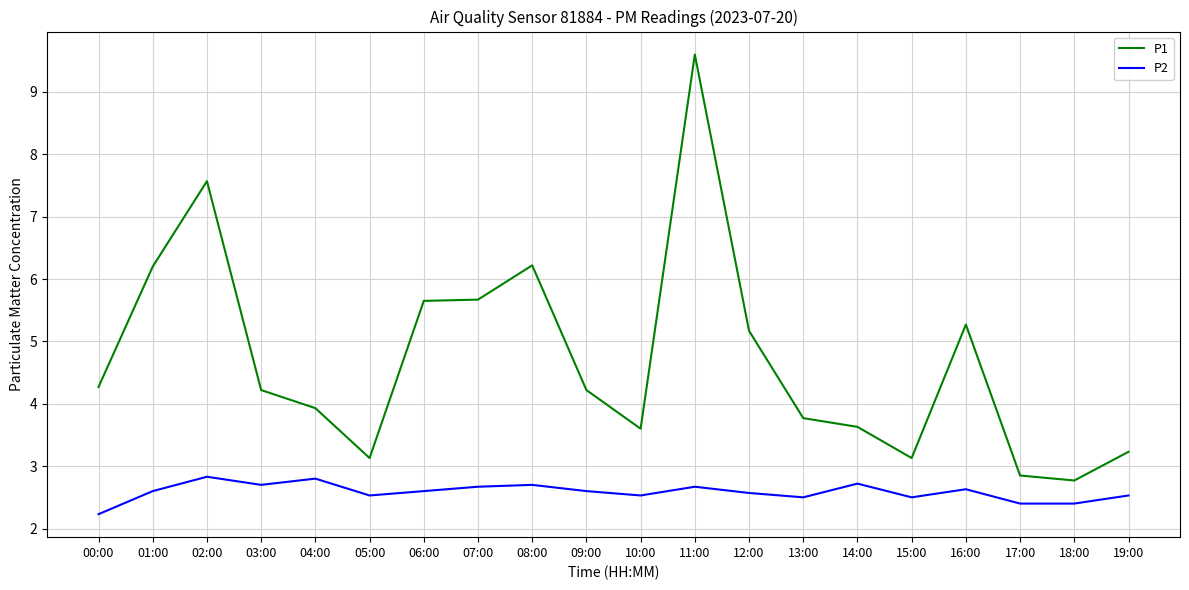

Reading left to right, list all the values displayed in this chart.

P1: 00:00=4.3	01:00=6.2	02:00=7.6	03:00=4.2	04:00=3.9	05:00=3.1	06:00=5.7	07:00=5.7	08:00=6.2	09:00=4.2	10:00=3.6	11:00=9.6	12:00=5.2	13:00=3.8	14:00=3.6	15:00=3.1	16:00=5.3	17:00=2.9	18:00=2.8	19:00=3.2
P2: 00:00=2.2	01:00=2.6	02:00=2.8	03:00=2.7	04:00=2.8	05:00=2.5	06:00=2.6	07:00=2.7	08:00=2.7	09:00=2.6	10:00=2.5	11:00=2.7	12:00=2.6	13:00=2.5	14:00=2.7	15:00=2.5	16:00=2.6	17:00=2.4	18:00=2.4	19:00=2.5